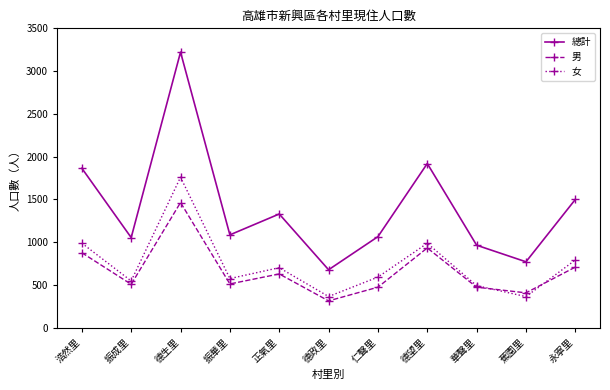

True or false: 女 and 男 intersect in this chart.

True